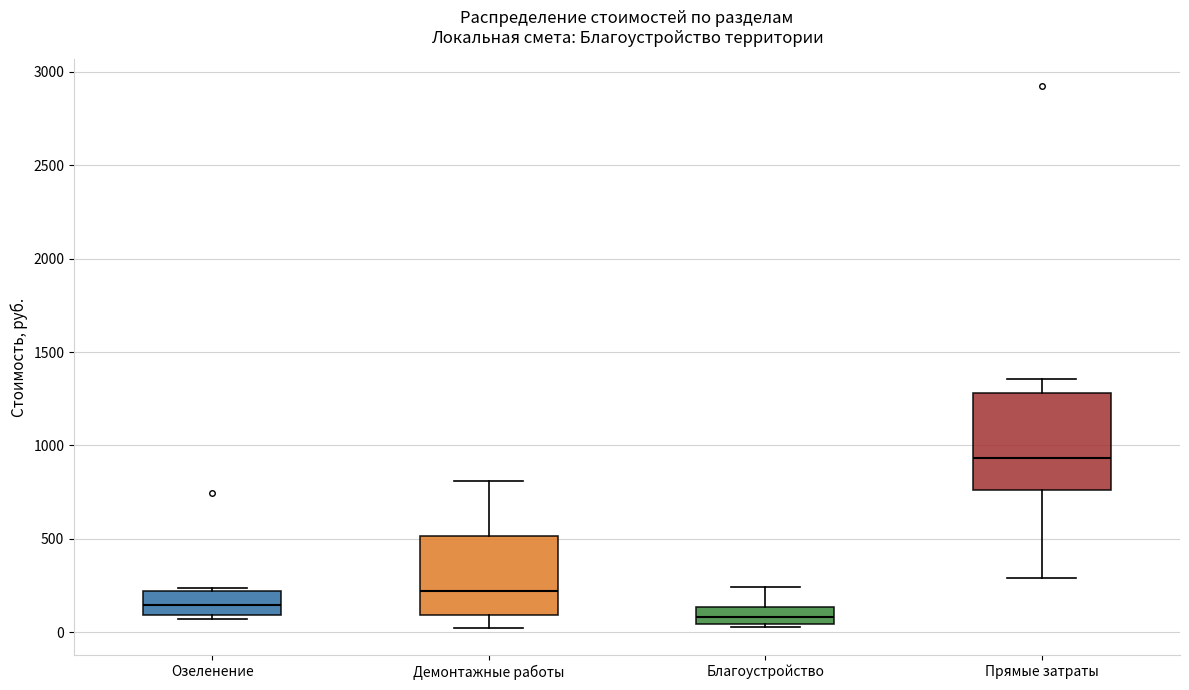

Comparing the boxes themselves (not the whiskers), which one is the tallest?

Прямые затраты